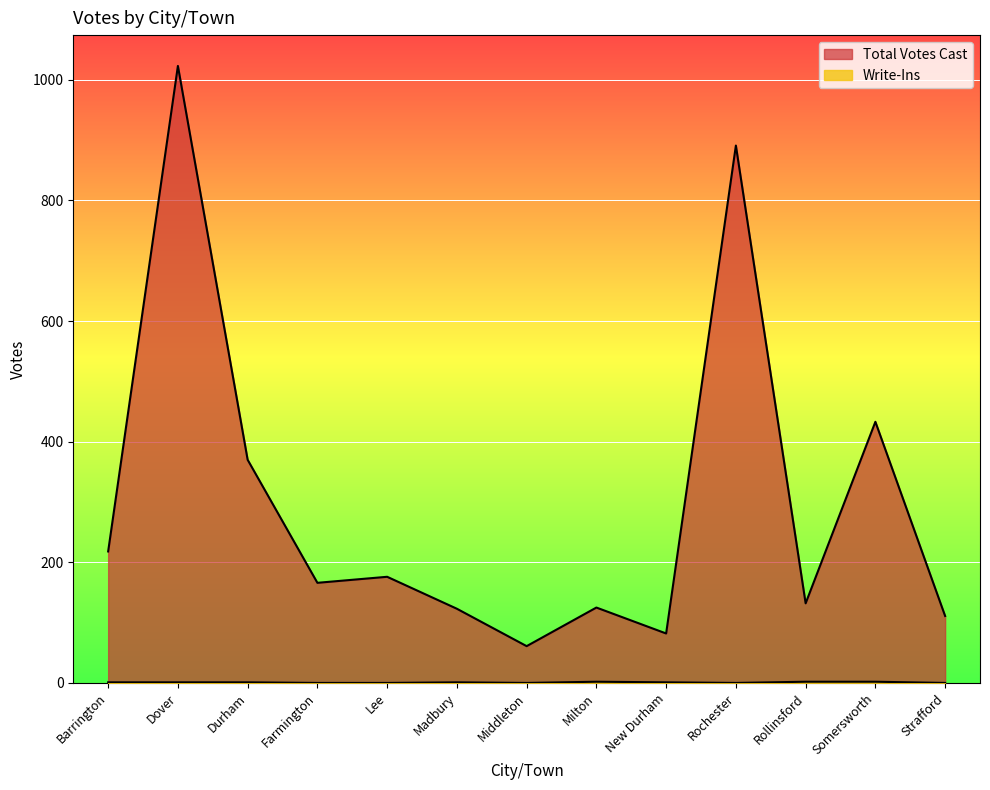

In Total Votes Cast, how many points are lower than both neighbors (excluding endpoints)?

4